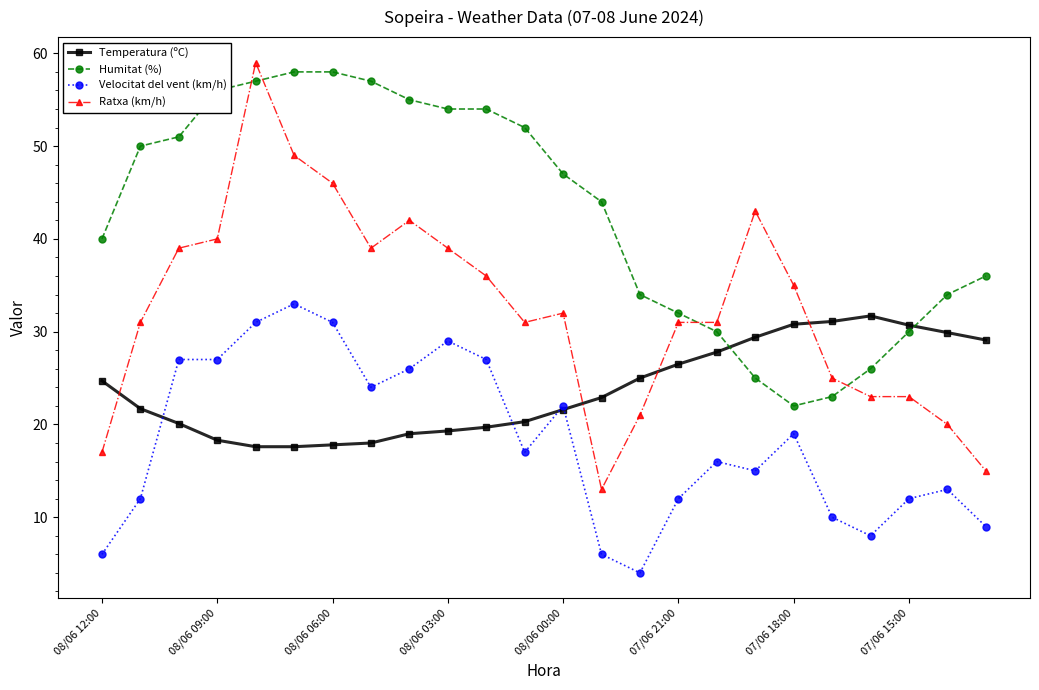

What is the maximum value for Velocitat del vent (km/h)?

33.0